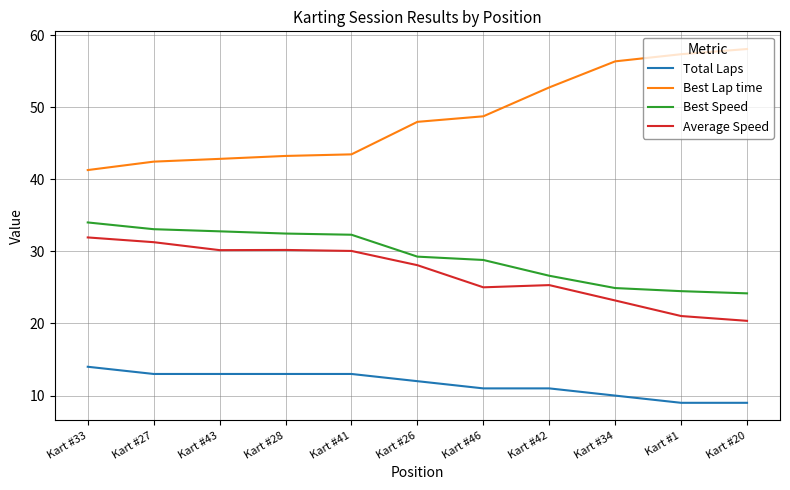

What are all the series names shown in the legend?

Total Laps, Best Lap time, Best Speed, Average Speed